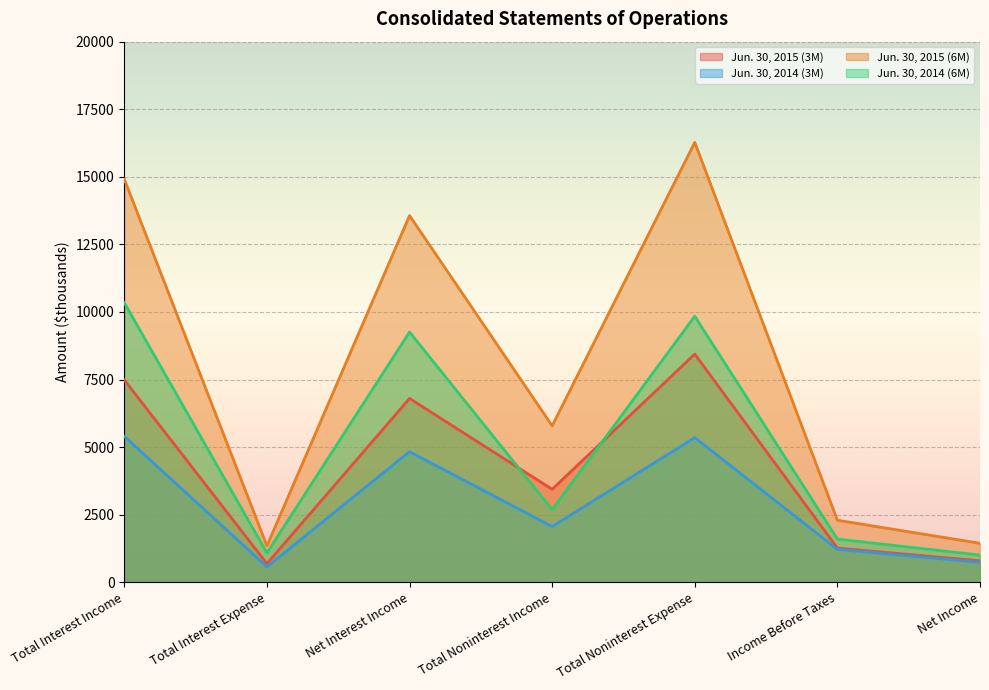

At which category does the chart reach its minimum across all series?

Total Interest Expense